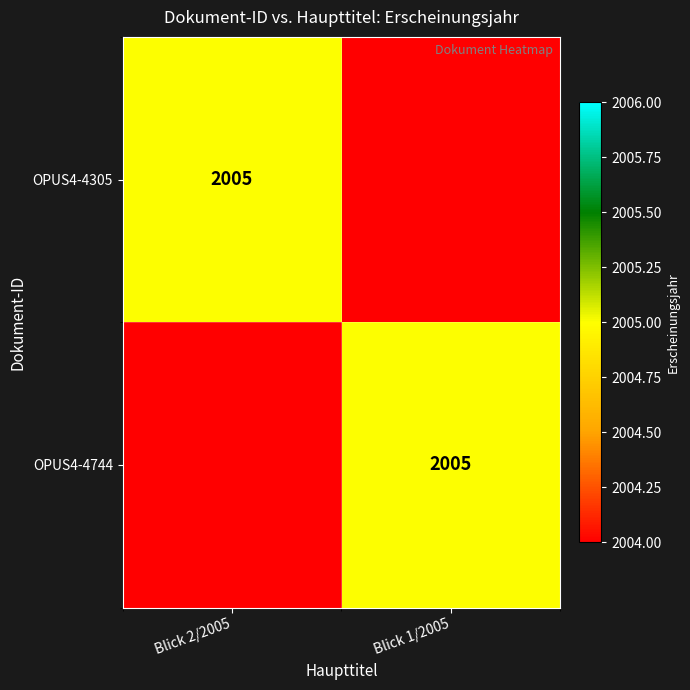

True or false: OPUS4-4305 has a value of 3115 at Blick 2/2005.

False